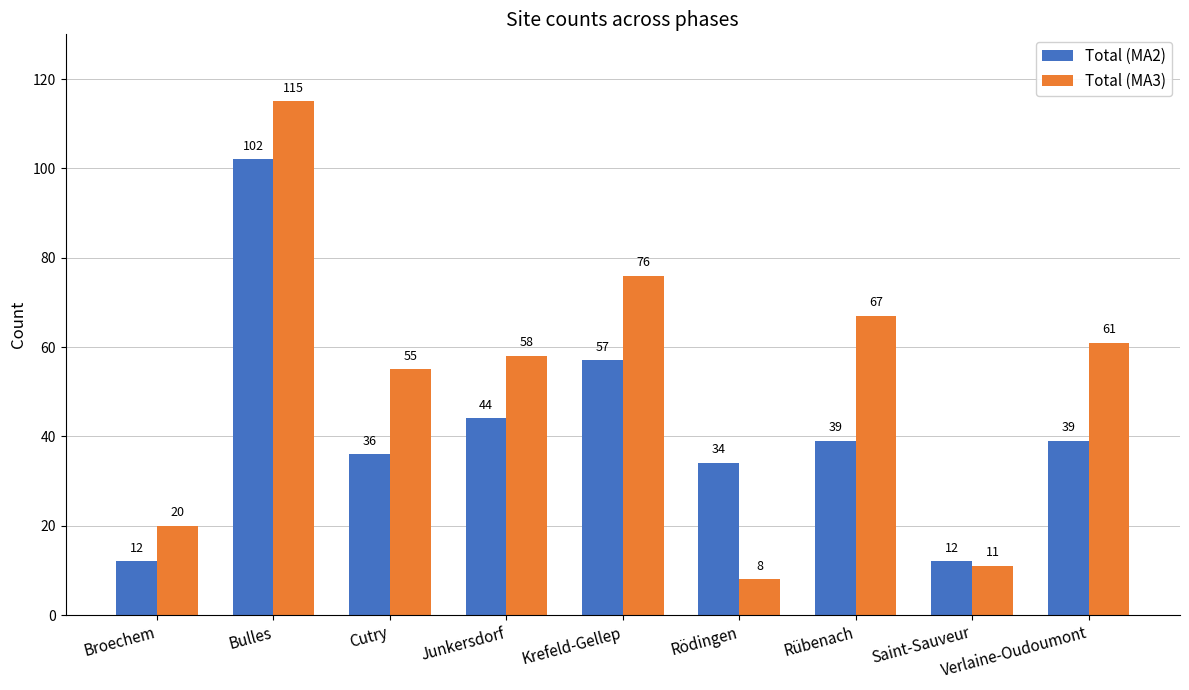

Reading left to right, list all the values displayed in this chart.

Total (MA2): Broechem=12	Bulles=102	Cutry=36	Junkersdorf=44	Krefeld-Gellep=57	Rödingen=34	Rübenach=39	Saint-Sauveur=12	Verlaine-Oudoumont=39
Total (MA3): Broechem=20	Bulles=115	Cutry=55	Junkersdorf=58	Krefeld-Gellep=76	Rödingen=8	Rübenach=67	Saint-Sauveur=11	Verlaine-Oudoumont=61